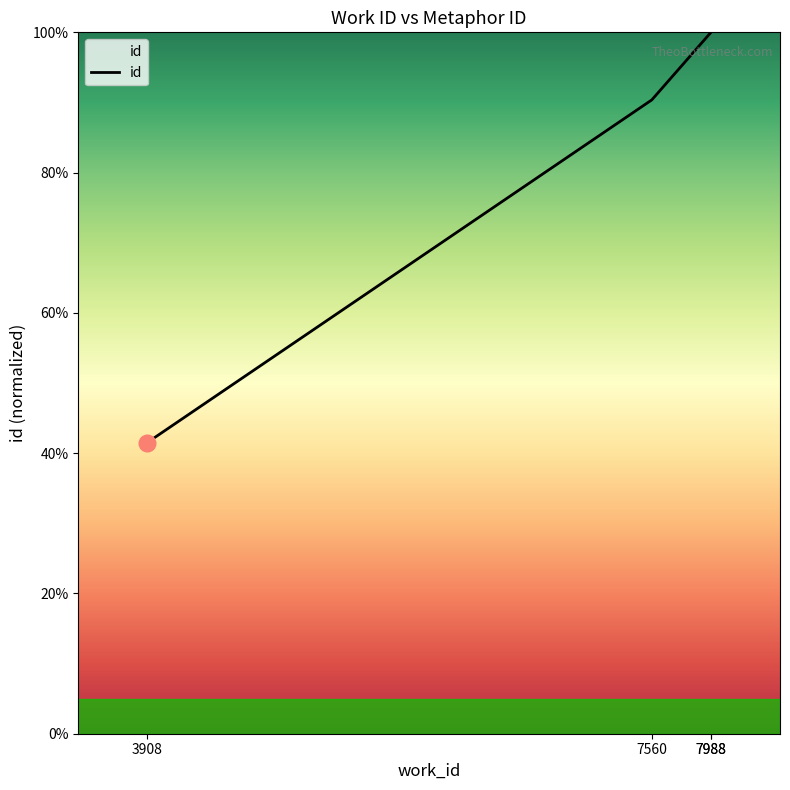

Which has a higher value, 7560 or 3908?

7560